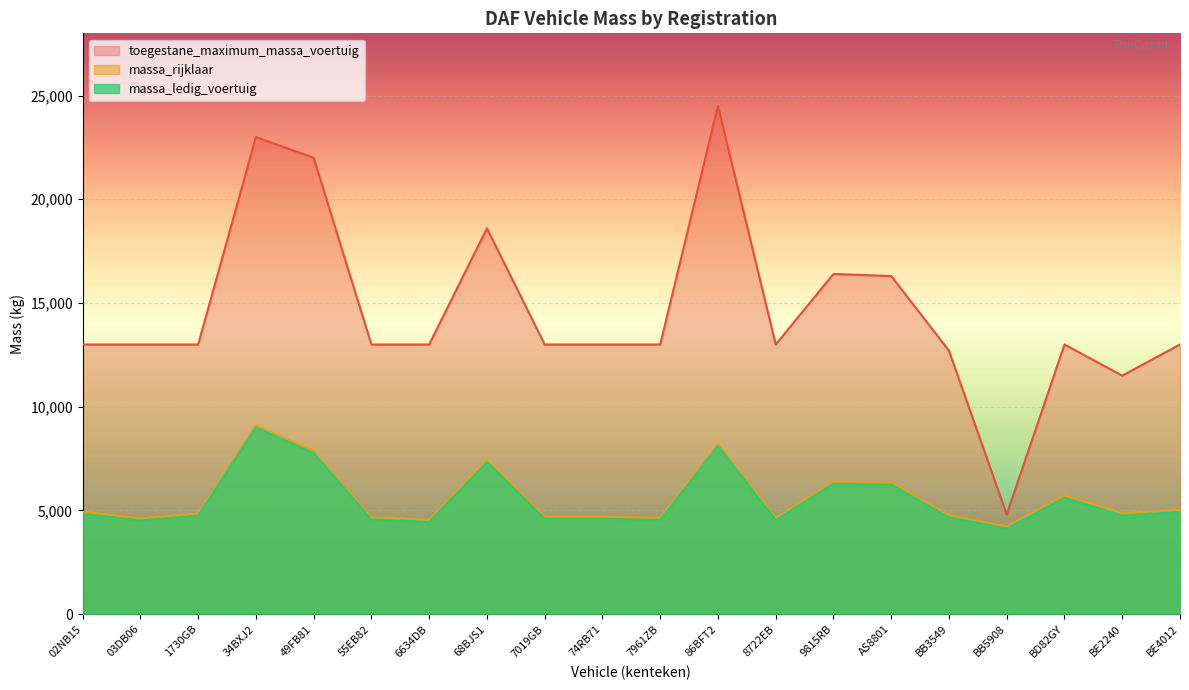

Where is the first local maximum for massa_rijklaar?

34BXJ2